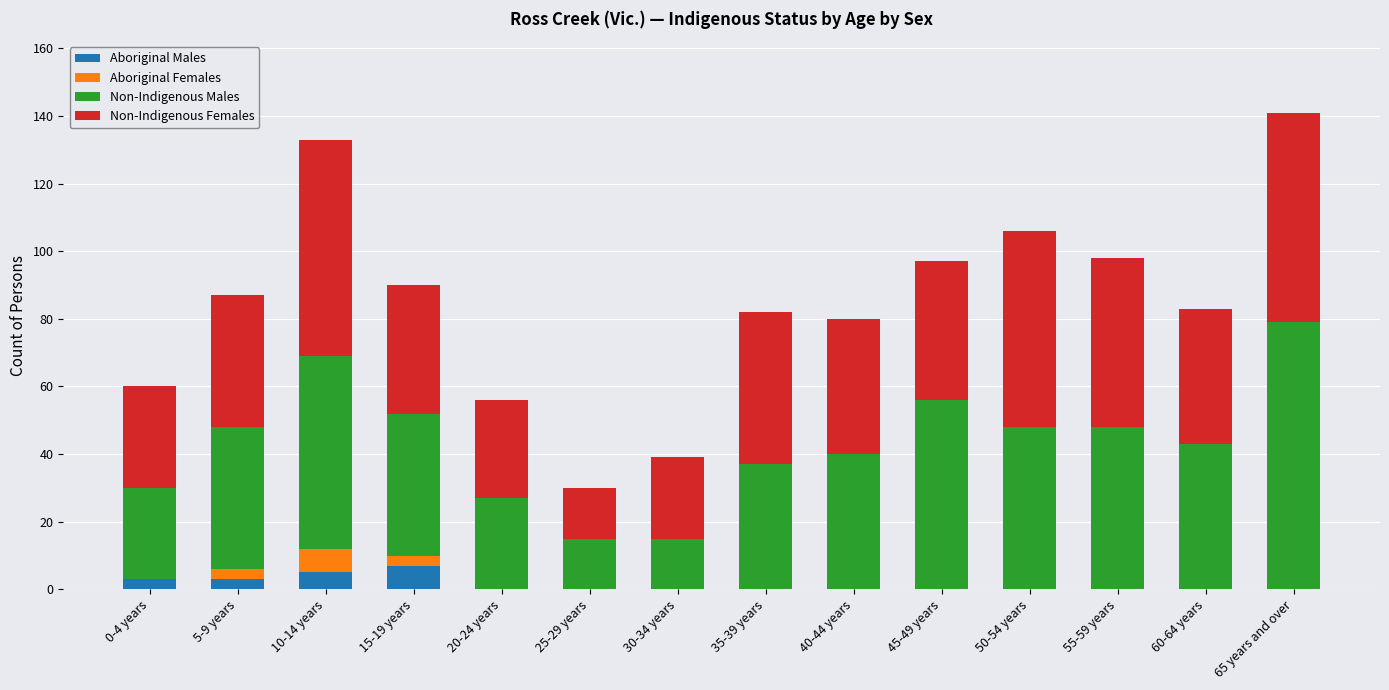

The Aboriginal Males series shows 0 at 45-49 years. True or false?

True